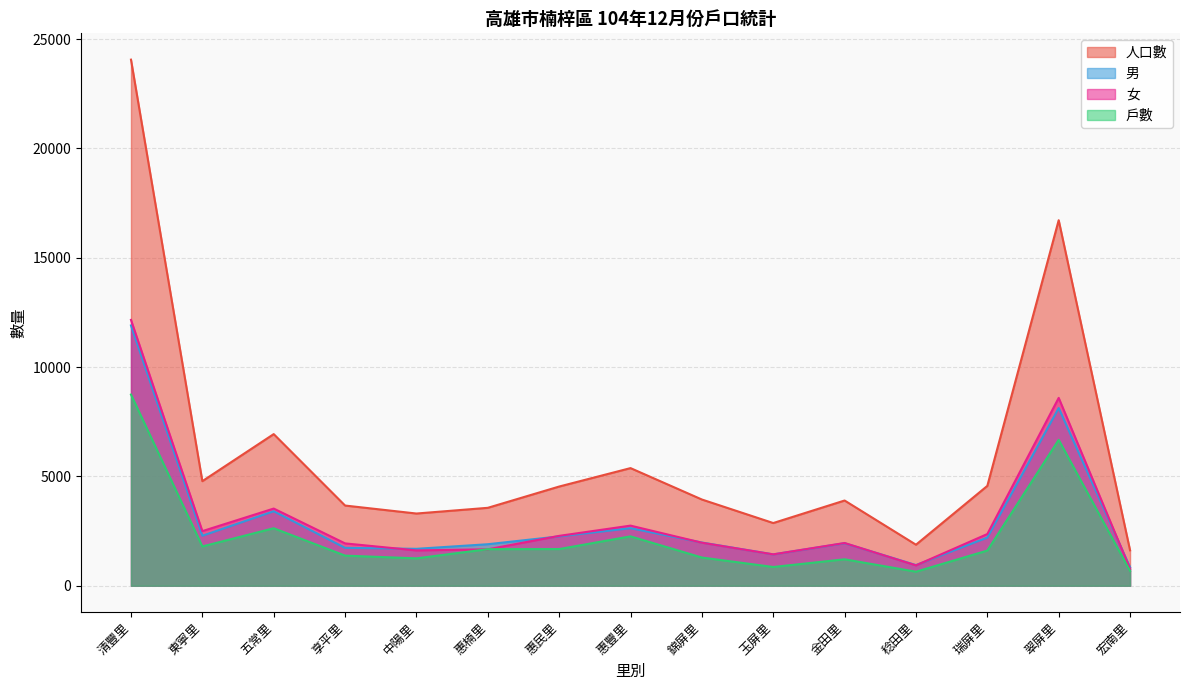

Does the chart have visible grid lines?

Yes